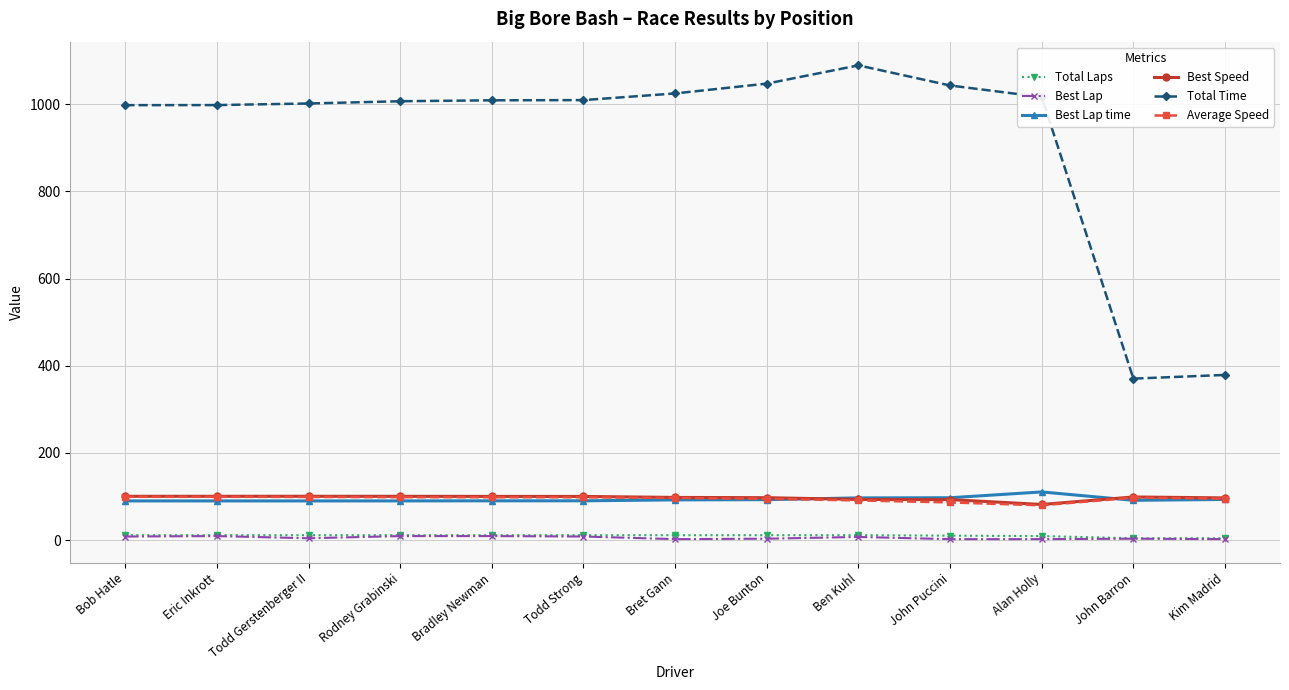

Where does the Best Lap time series first go above 91?

Bret Gann